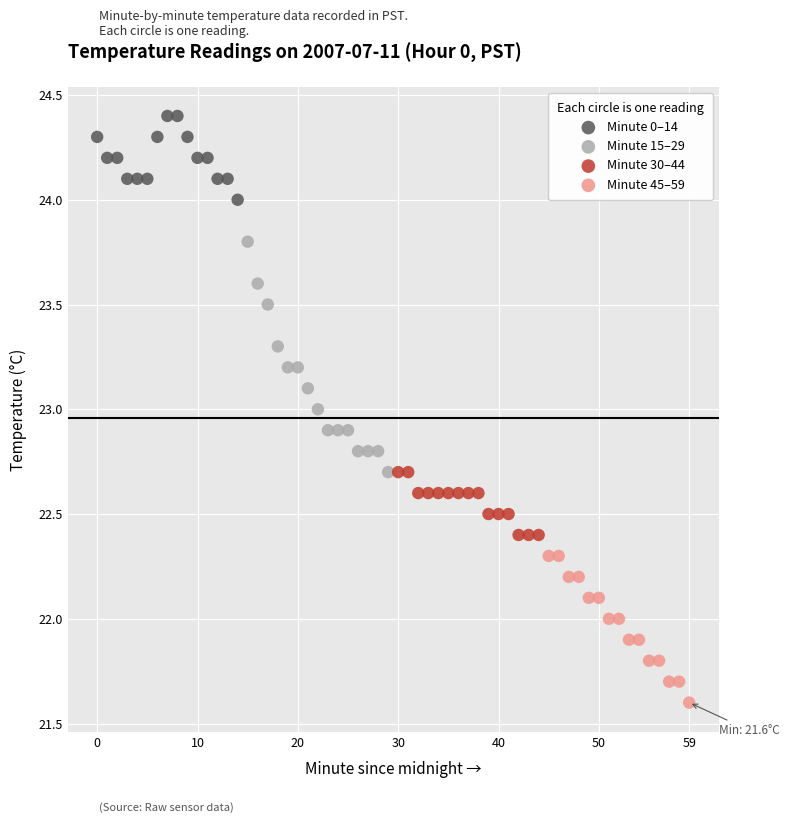

Which series contains the lowest Y value?

Minute 45–59